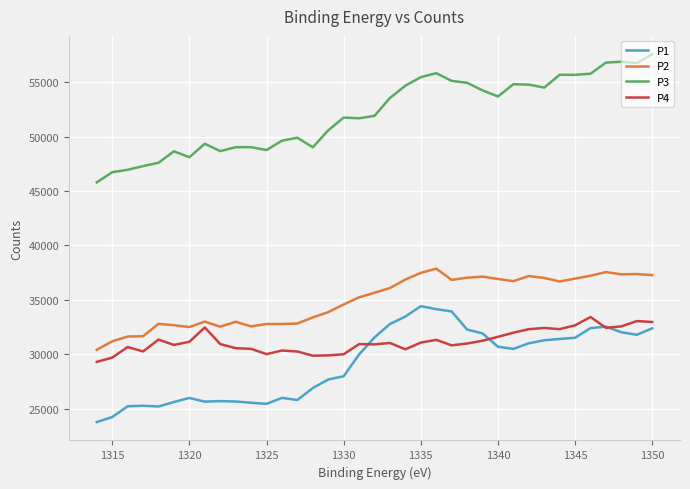

In P2, how many points are higher than both neighbors (excluding endpoints)?

8